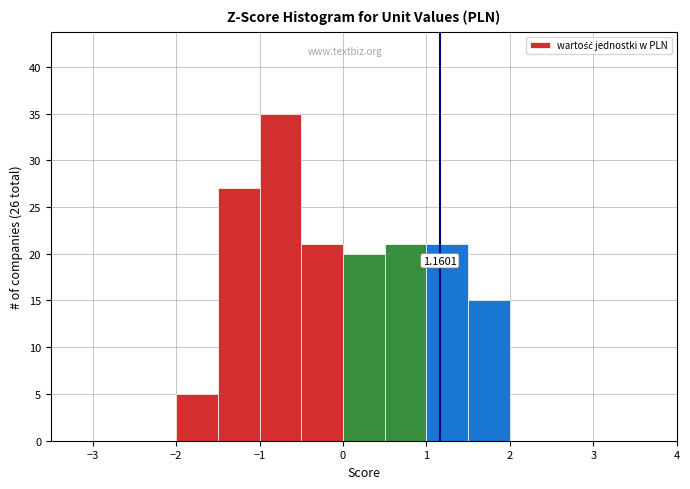

Which range on the x-axis has the tallest bar?

-1.0 to -0.5